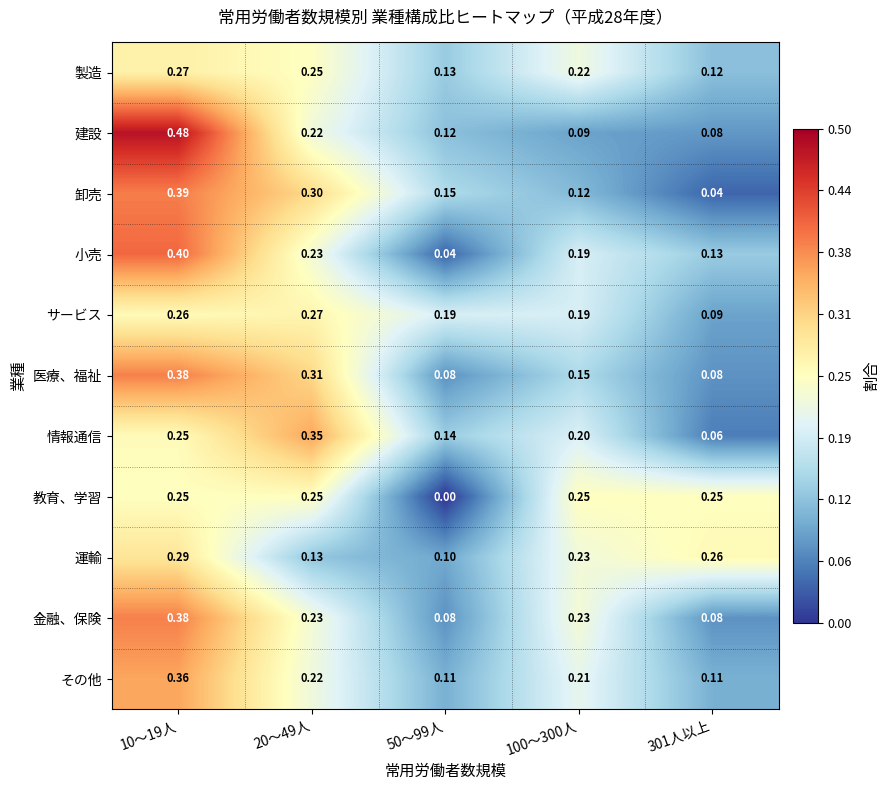

Which category has the lowest value across all series?

50～99人